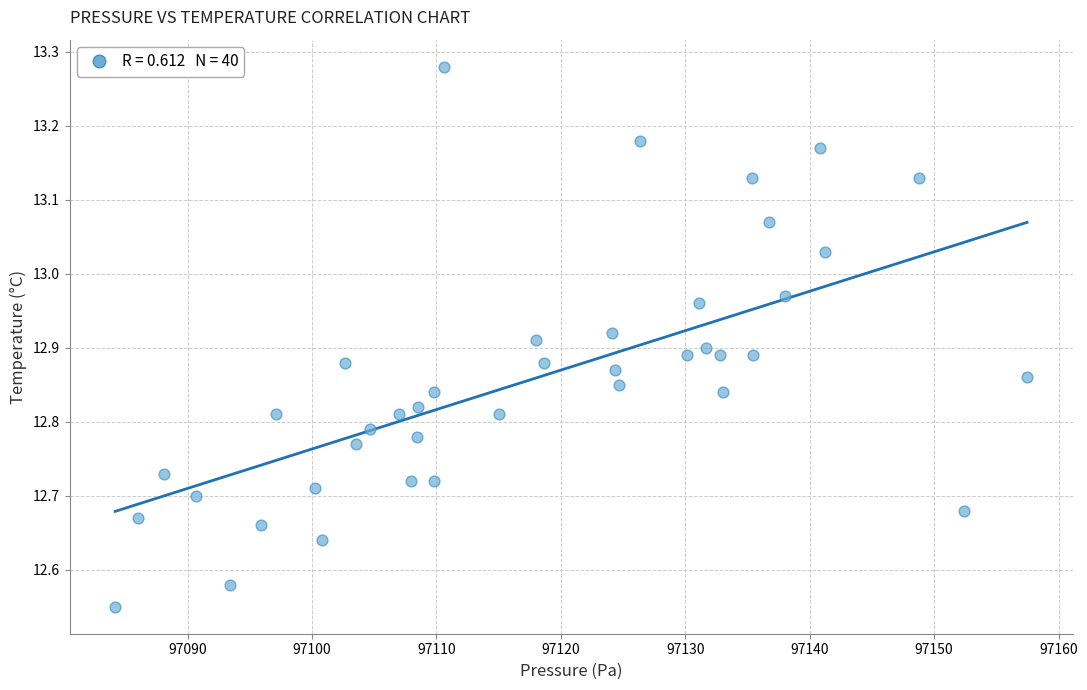

What is the range of X values (max minus min)?

73.3